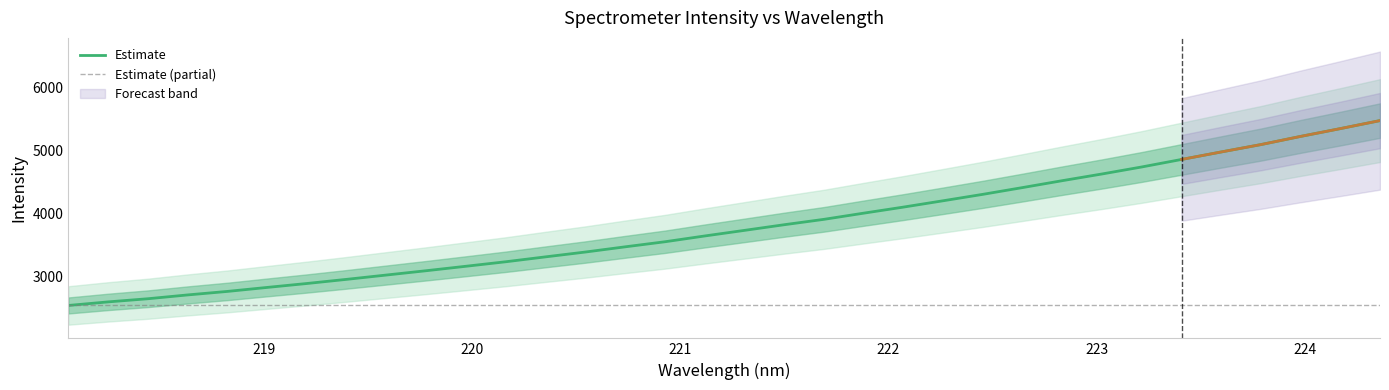

What is the value of the 32nd point from the left?

5226.5